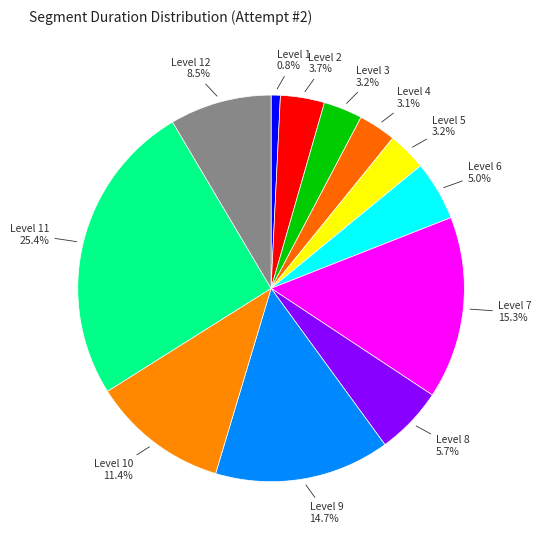

What is the smallest slice in the pie chart?

Level 1